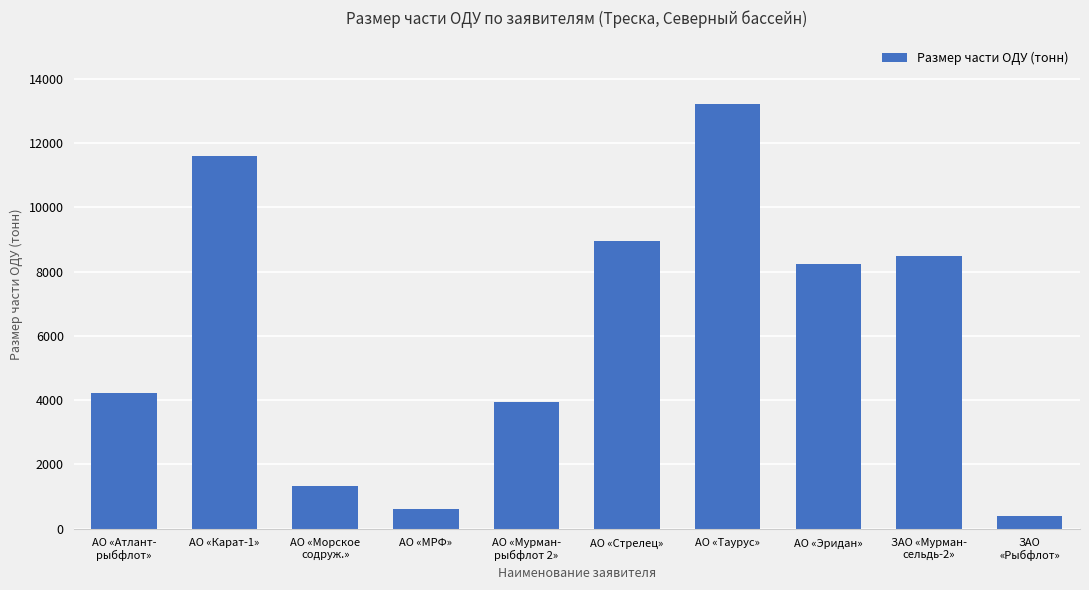

What is the change in value from АО «Карат-1» to АО «Мурман-
рыбфлот 2»?

-7679.4